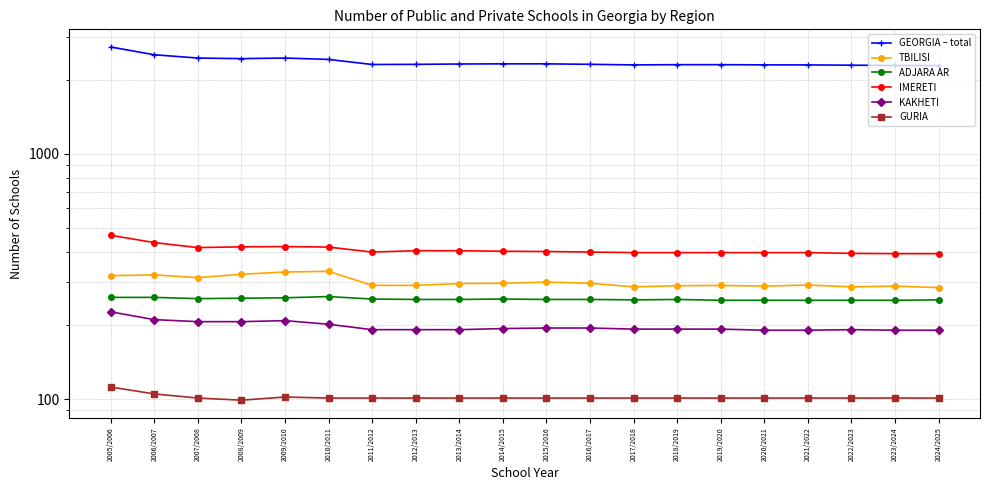

How many data points in ADJARA AR are less than 255?

7